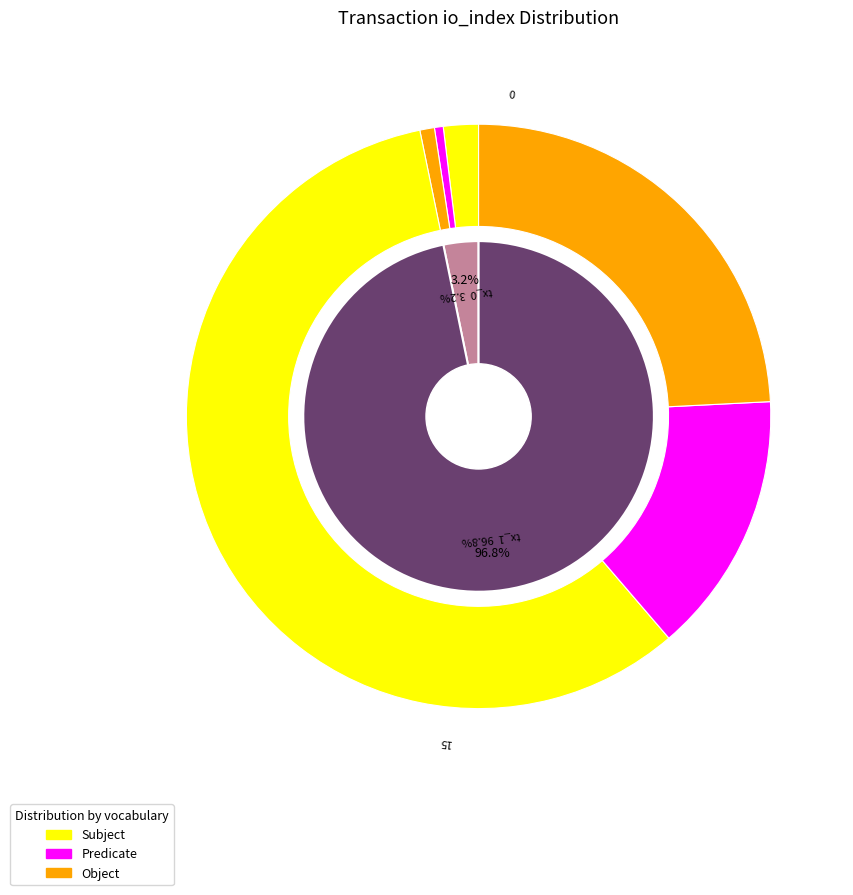

Combined, do tx_0 and tx_1 account for over 50%?

Yes